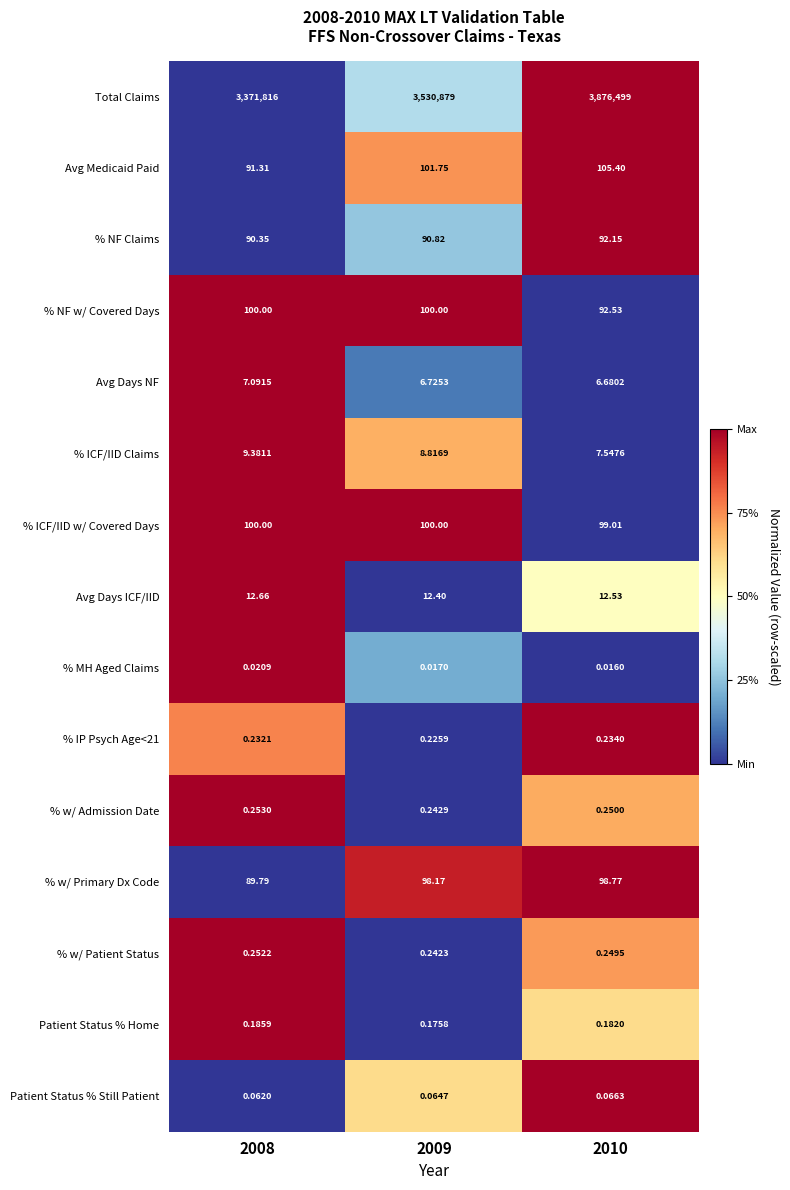

Which category has the highest value across all series?

2010